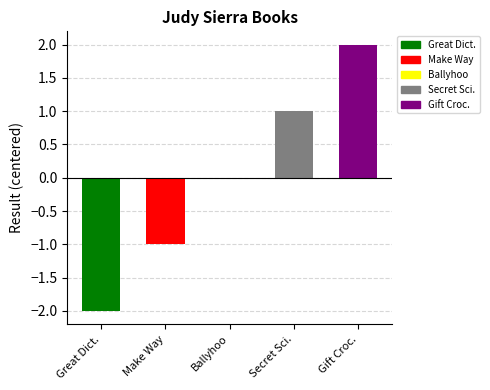

Reading left to right, transcribe all the data shown in this chart.

-2	-1	0	1	2